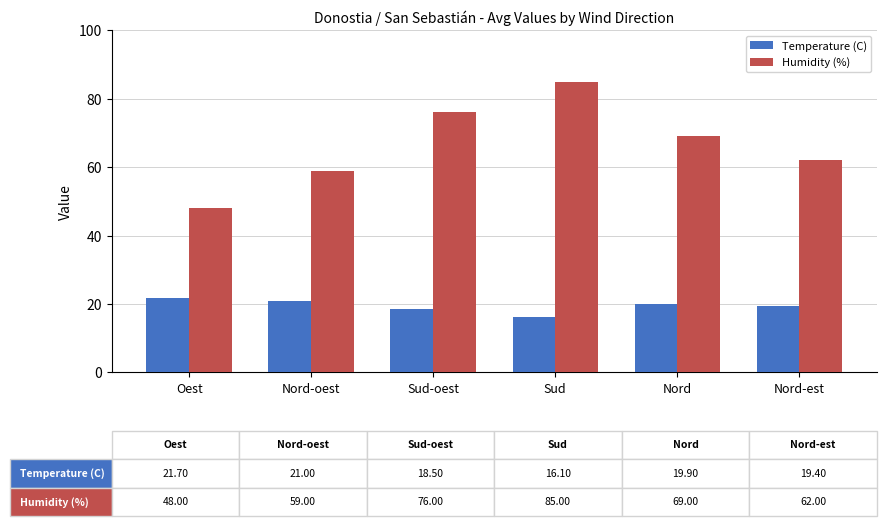

Which series has the widest spread of values?

Humidity (%)